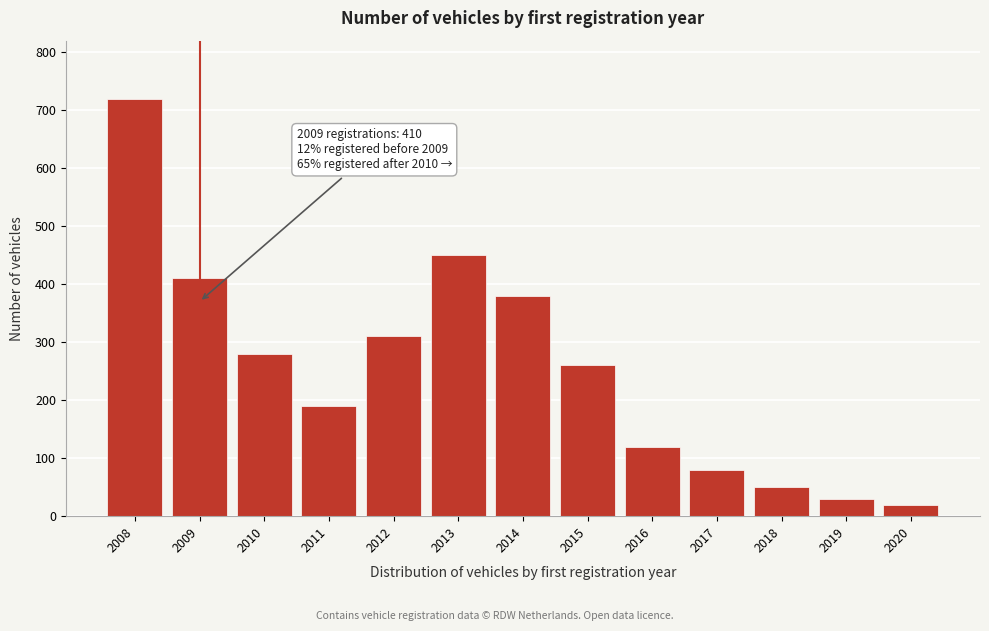

Reading left to right, extract all data points from this chart.

720	410	280	190	310	450	380	260	120	80	50	30	20